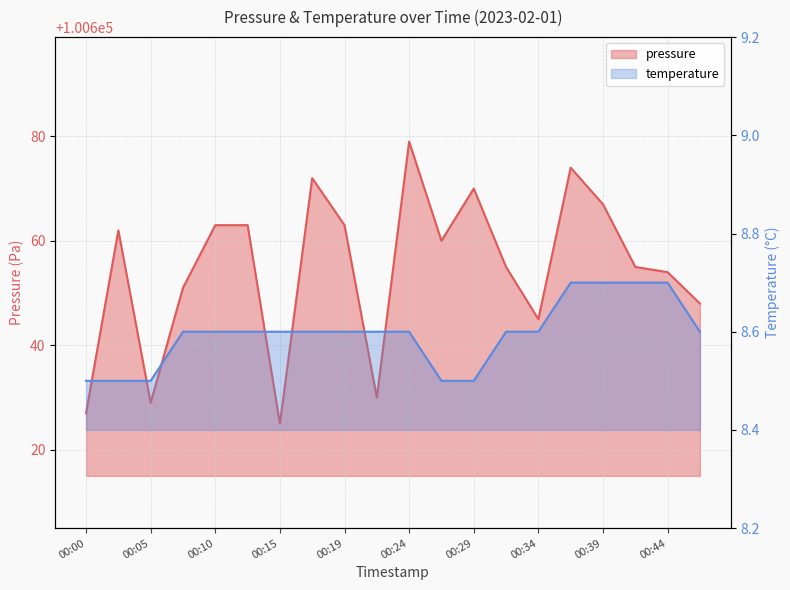

At which label does pressure first exceed 100660?

00:02